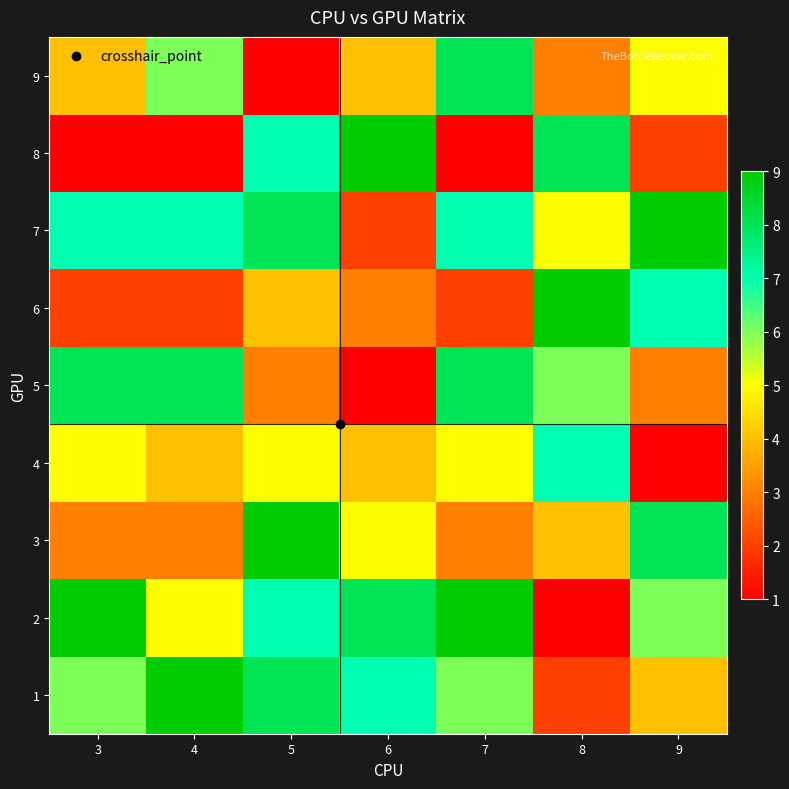

At how many categories does at least one series exceed 4?

7